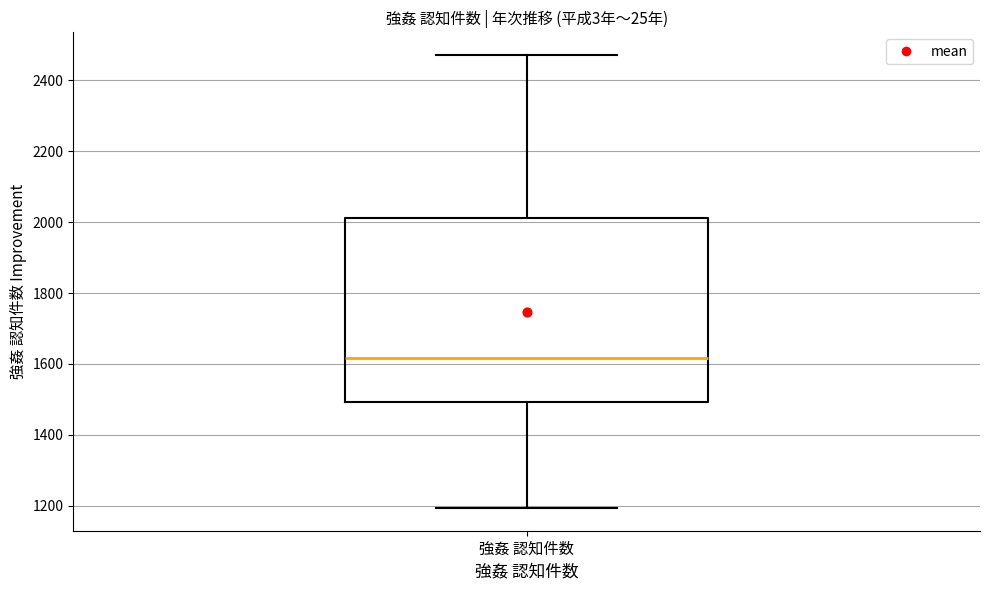

Transcribe this box plot: give where the median line is, the range the box spans, and where the two whiskers end, as read against the y-axis. The values are not printed on the chart, so give them approximately, as read against the axis.

median 1620, box 1500 to 2020, whiskers 1200 to 2480